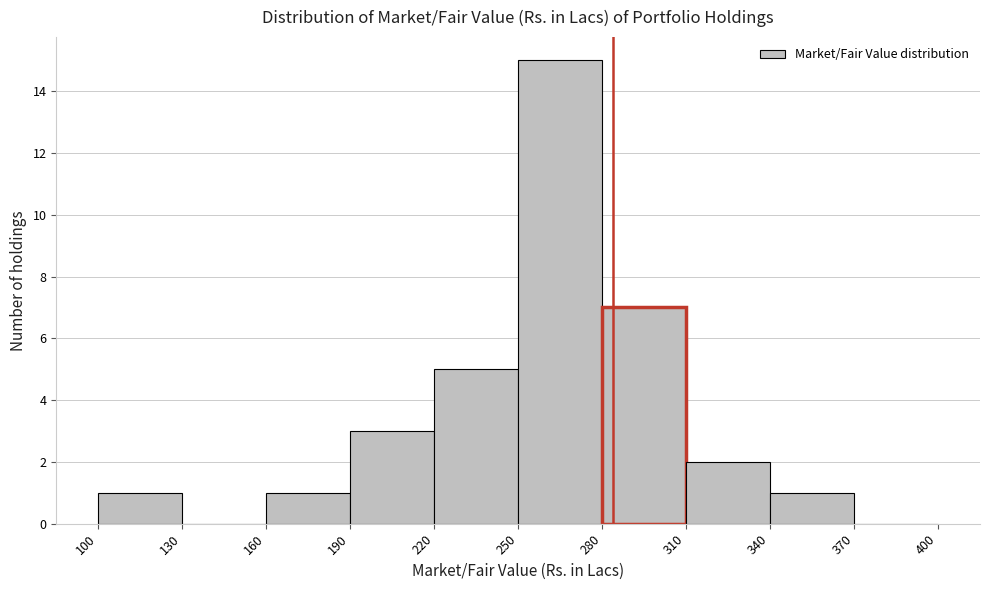

What is the height of the bar covering 220 to 250 on the x-axis? The values are not printed on the chart, so give them approximately, as read against the axis.

5